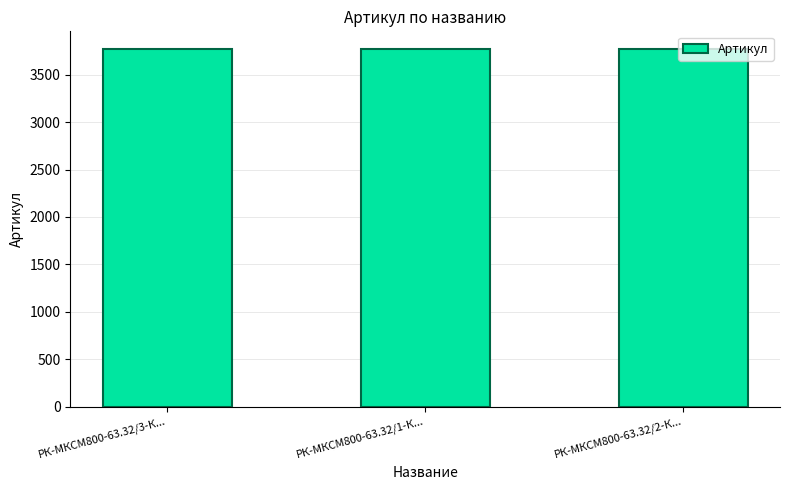

Approximately how many times larger is the value at РК-МКСМ800-63.32/1-К... compared to РК-МКСМ800-63.32/2-К...?

1.0